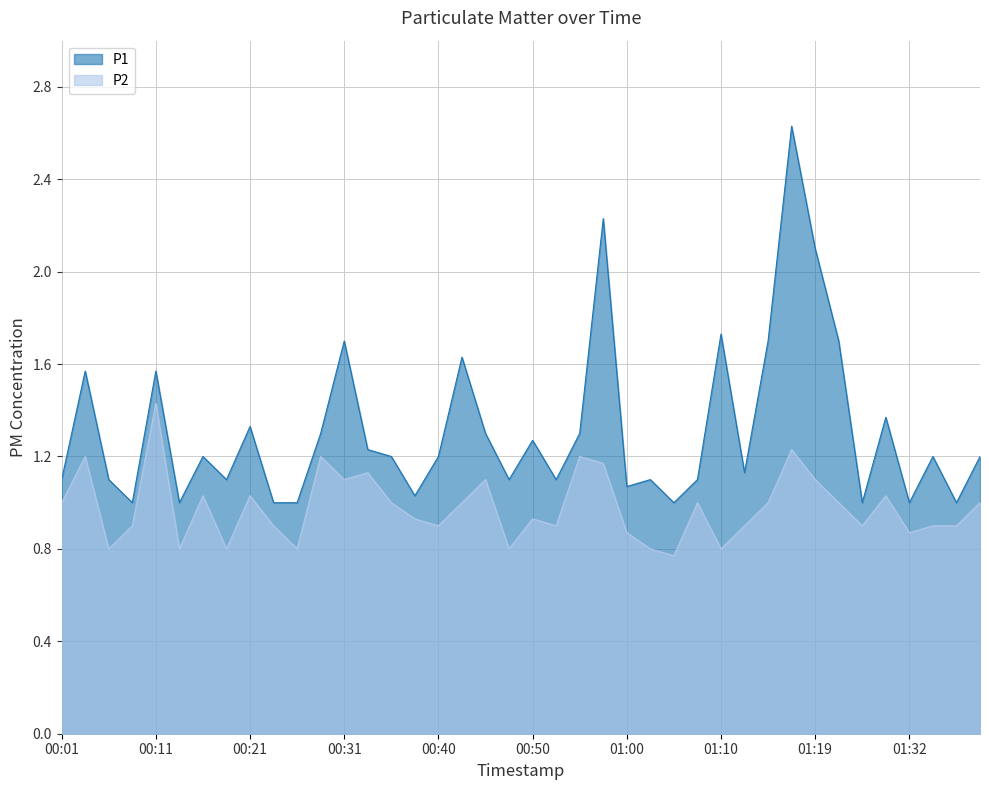

True or false: P2 and P1 intersect in this chart.

False